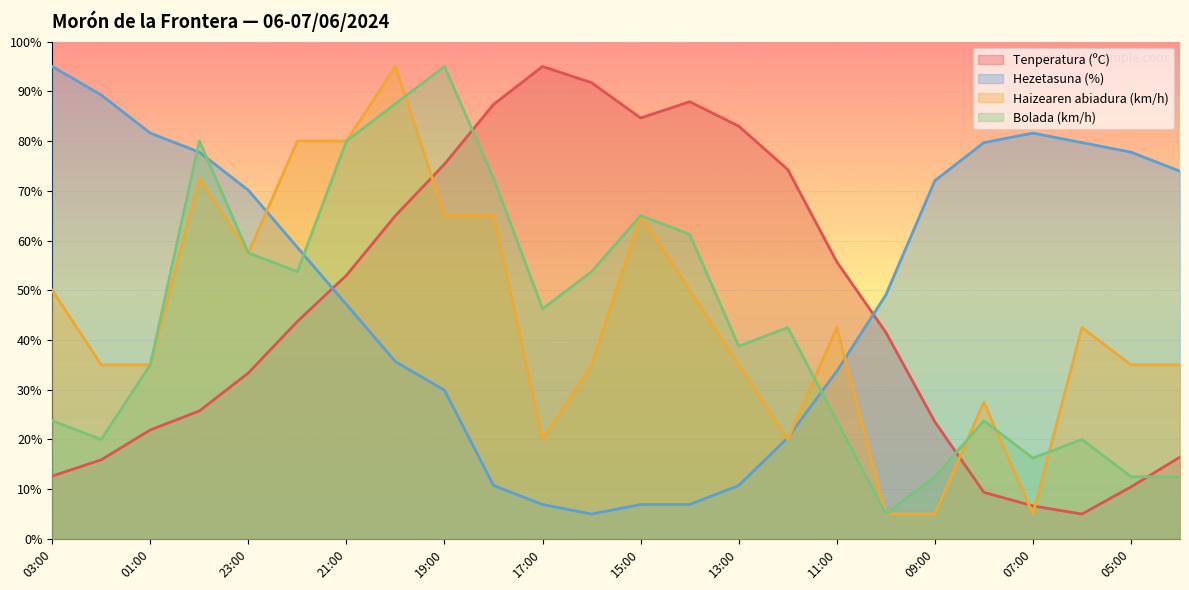

True or false: Haizearen abiadura (km/h) has a value of 47.1 at 02:00.

False